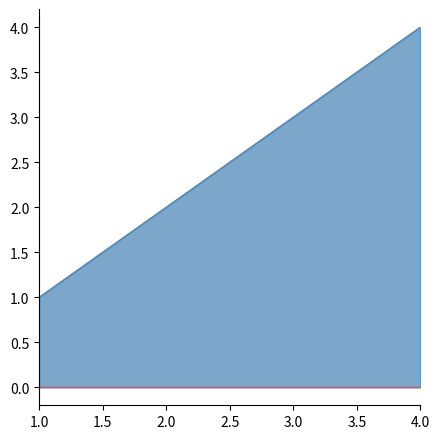

How many distinct data groups are displayed?

2